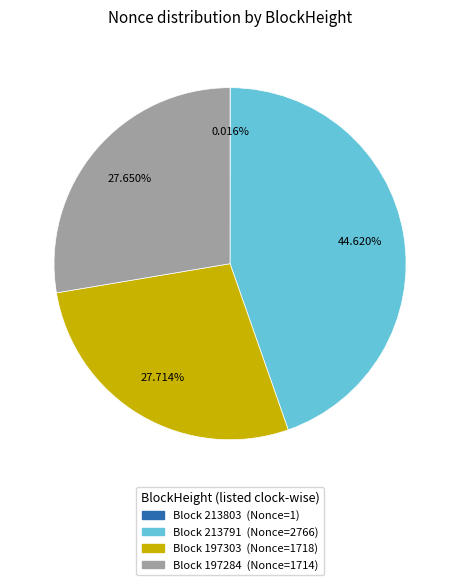

Is there any slice that represents more than half of the pie?

No